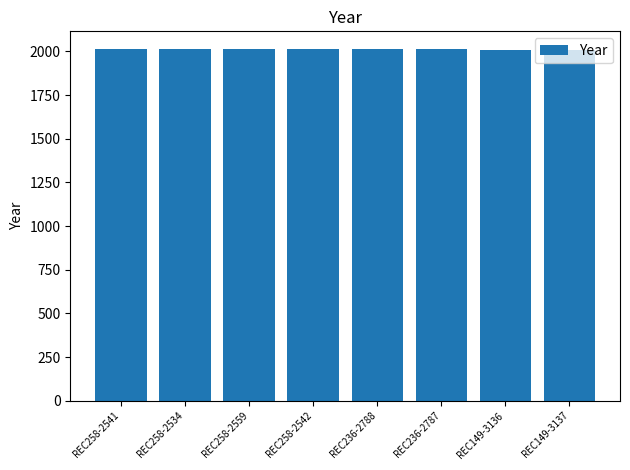

How many bars are there in total?

8